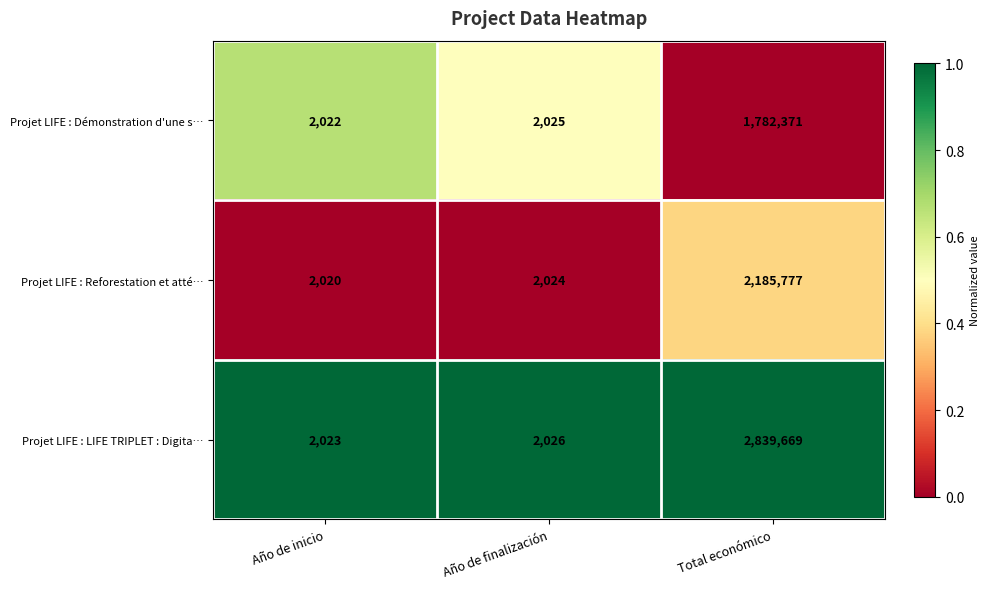

At Año de finalización, list the series in order from largest to smallest.

Projet LIFE : LIFE TRIPLET : Digita…, Projet LIFE : Démonstration d'une s…, Projet LIFE : Reforestation et atté…